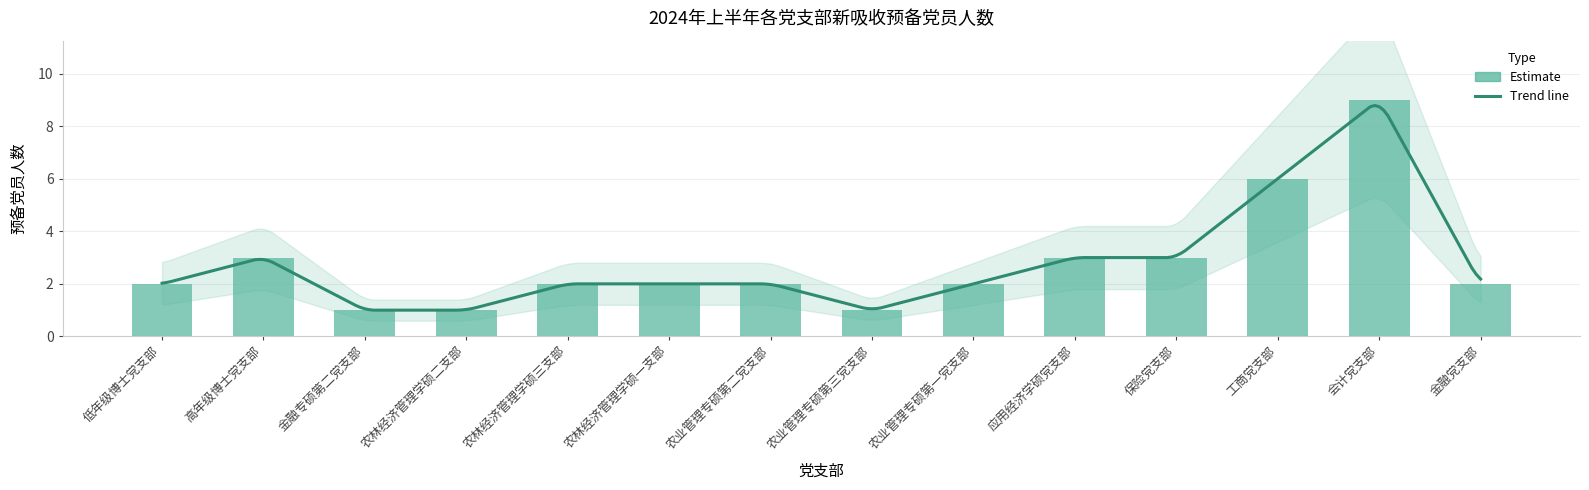

What is the change in value from 高年级博士党支部 to 会计党支部?

+6